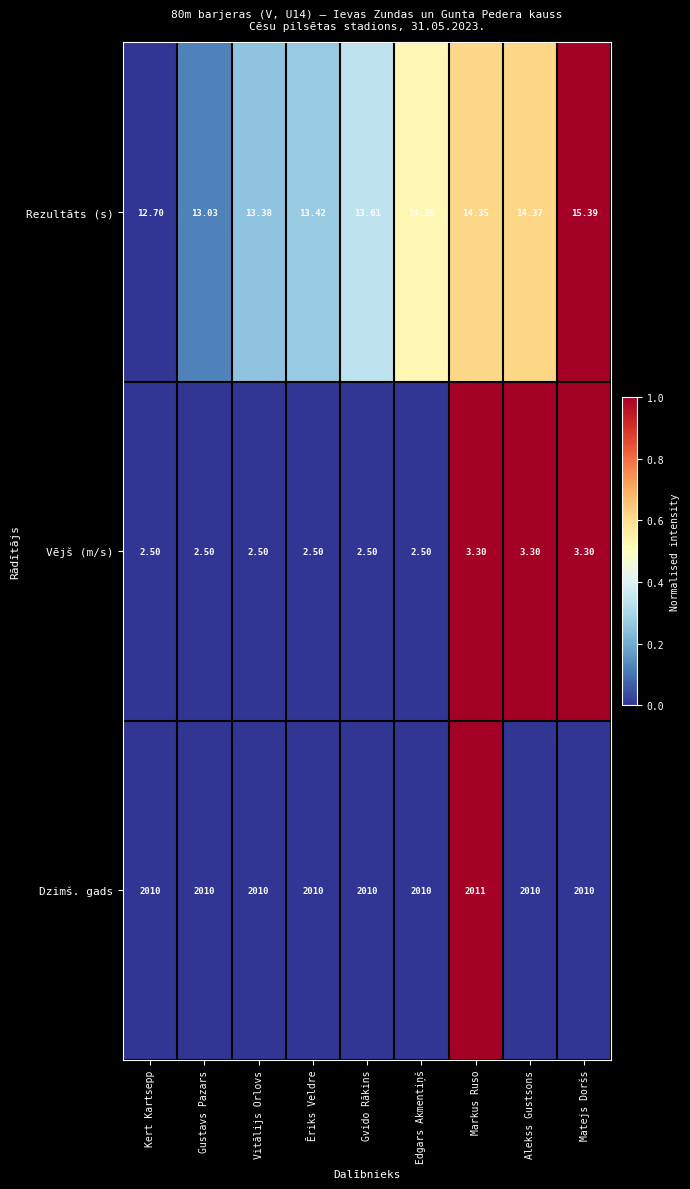

List the series in order of their peak value, highest first.

Dzimš. gads, Rezultāts (s), Vējš (m/s)